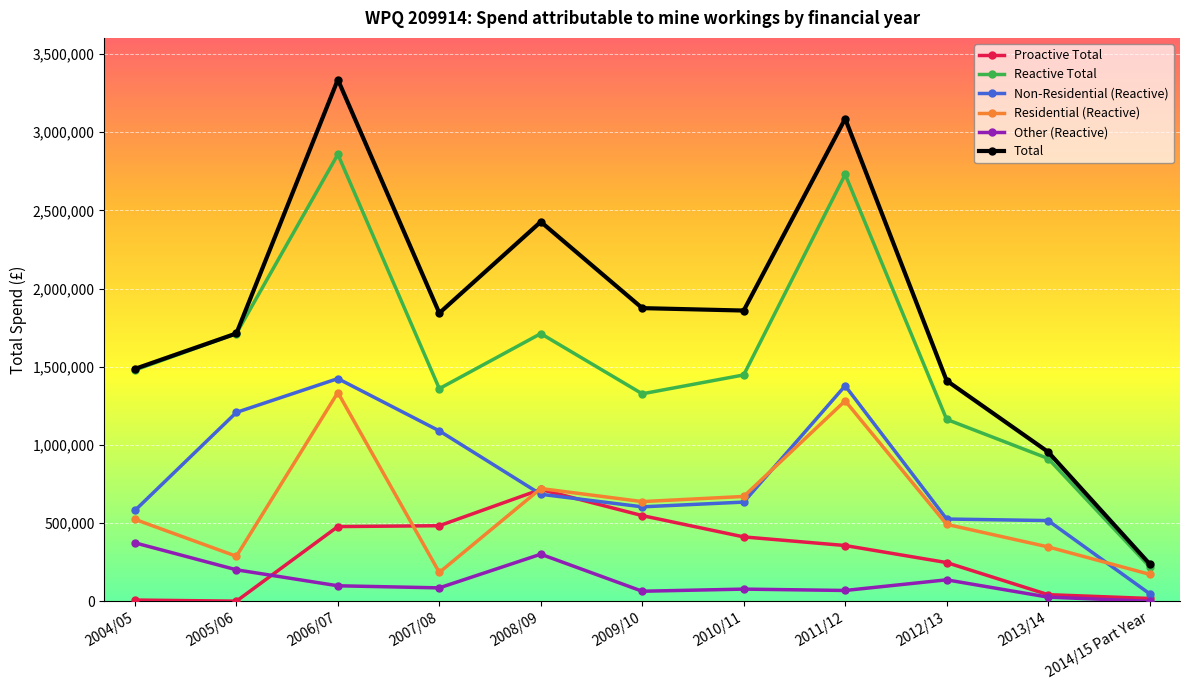

Is it true that Total equals 3335767 at 2006/07?

True